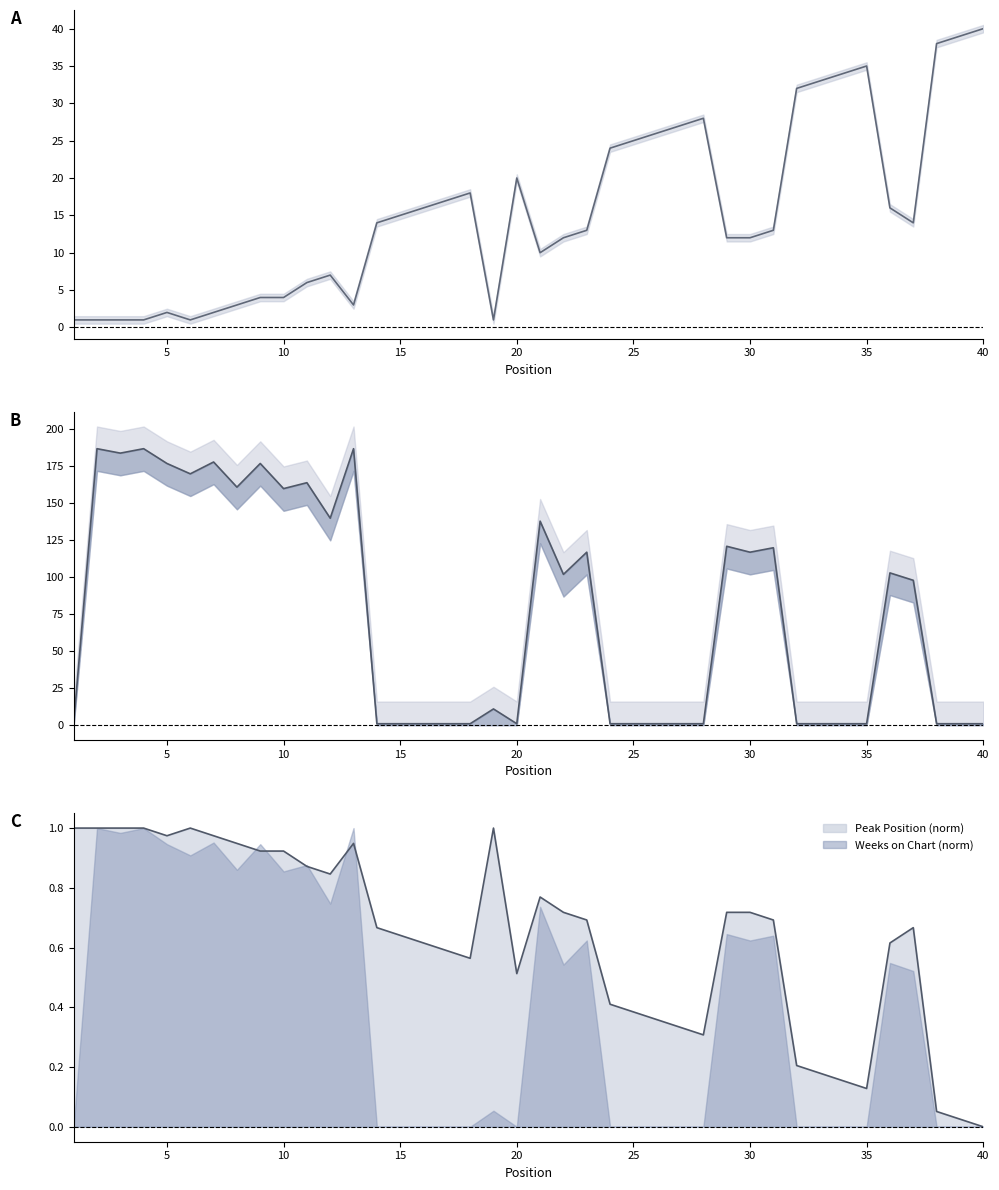

What is the difference between the maximum and minimum values in the Peak Position series?

39.0